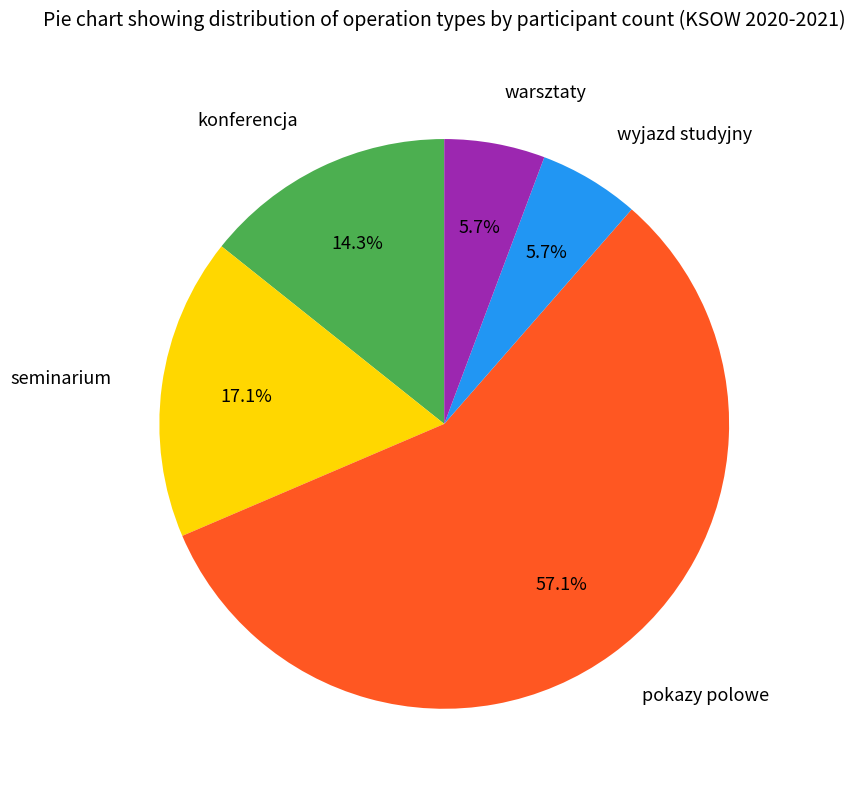

Does pokazy polowe account for over 50% of the chart?

Yes